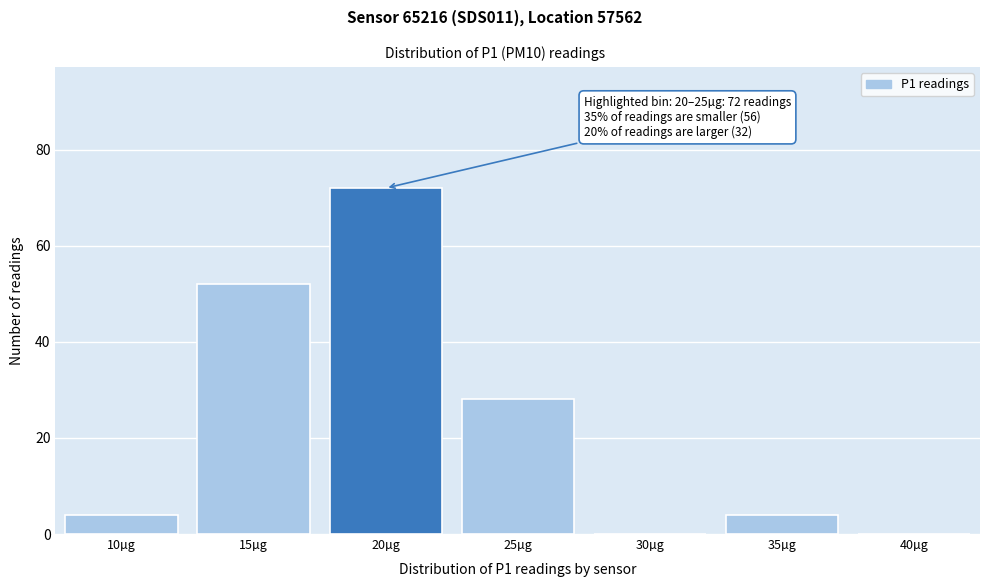

Reading left to right, what are all the values shown in this chart?

10µg=4	15µg=52	20µg=72	25µg=28	30µg=0	35µg=4	40µg=0